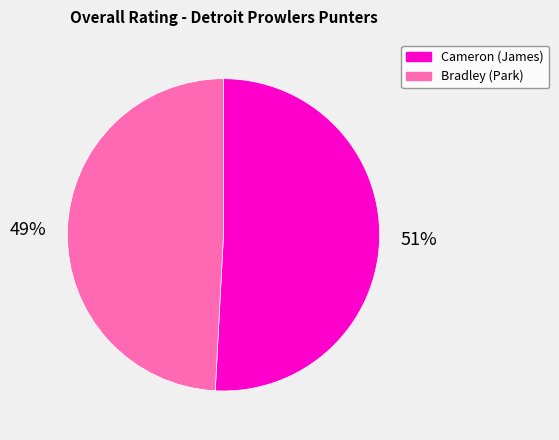

Is it true that Bradley is 49% of the pie?

True